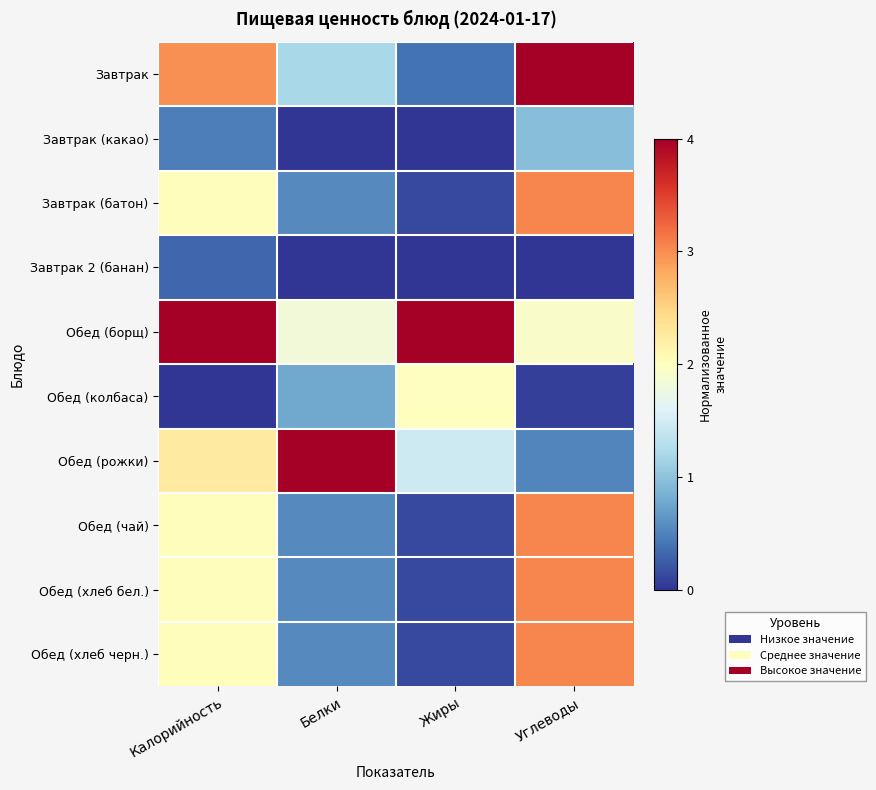

Which has a higher value, Калорийность or Белки?

Калорийность